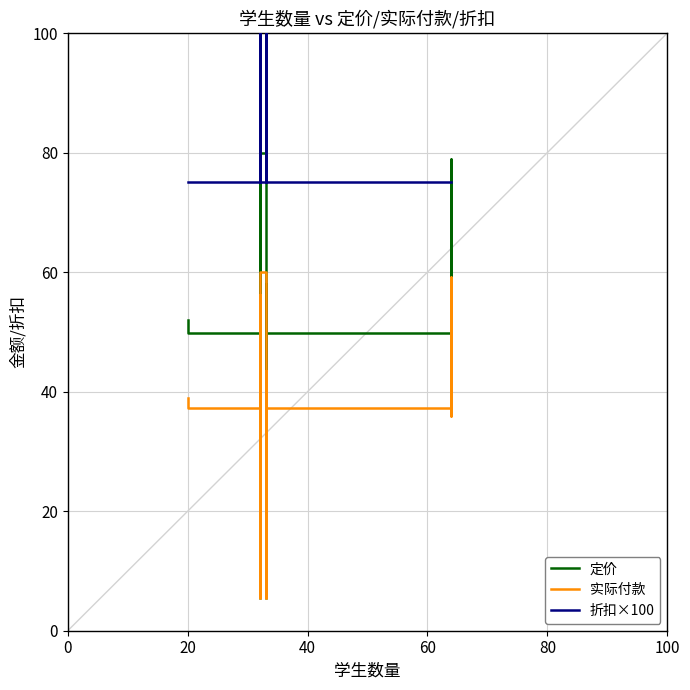

Is it true that 定价 equals 32.6 at 16?

False